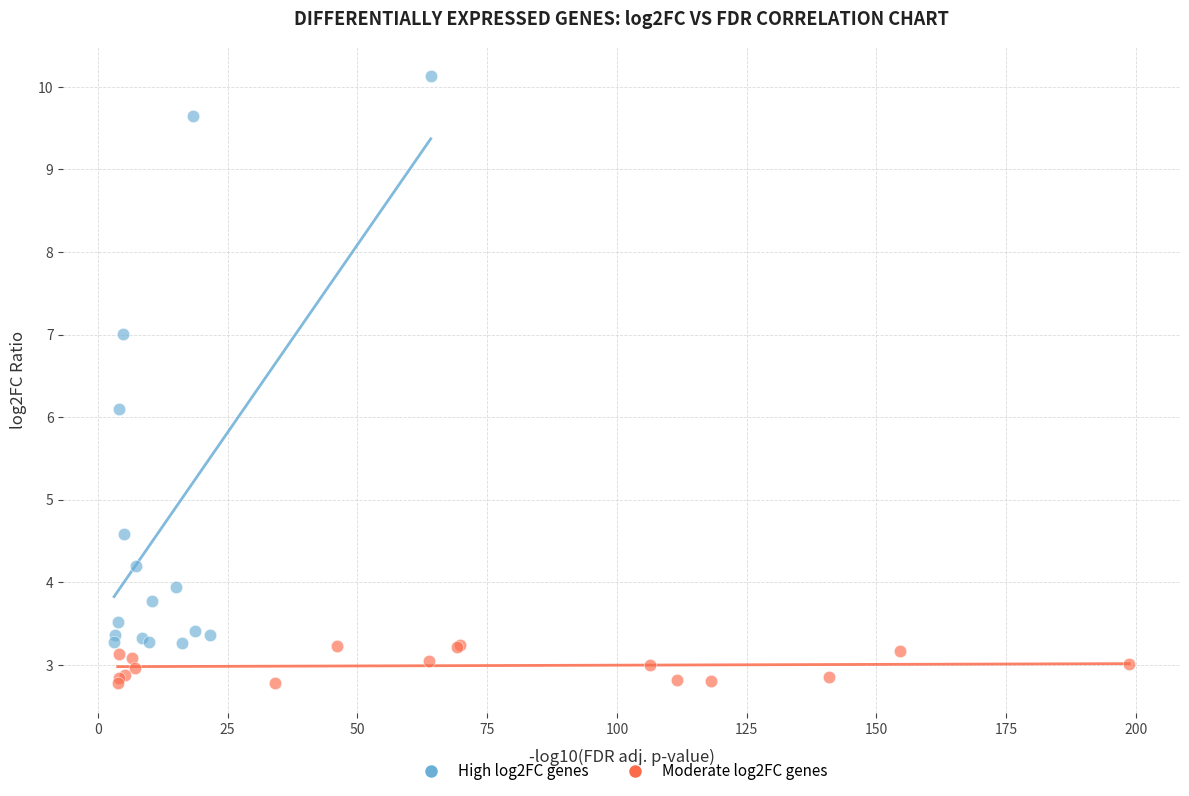

Which series reaches the maximum Y coordinate?

High log2FC genes